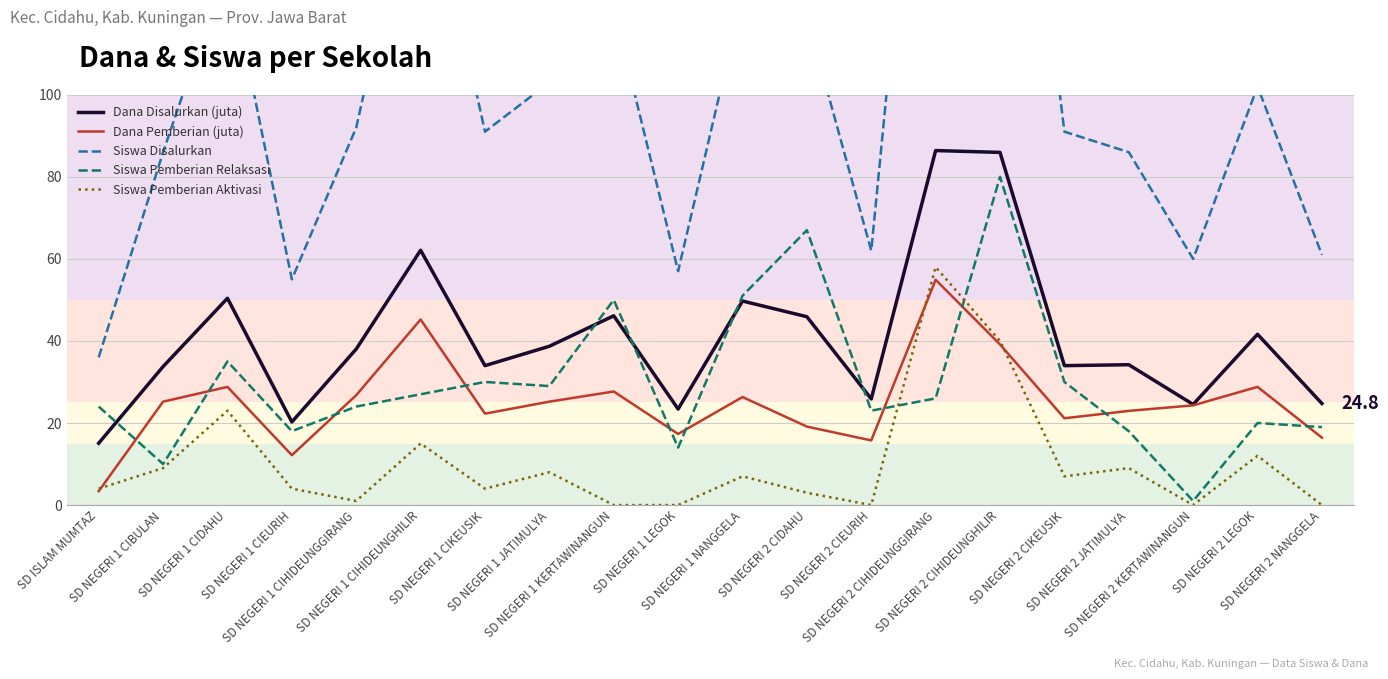

True or false: Siswa Pemberian Aktivasi and Dana Disalurkan (juta) cross at least once.

False